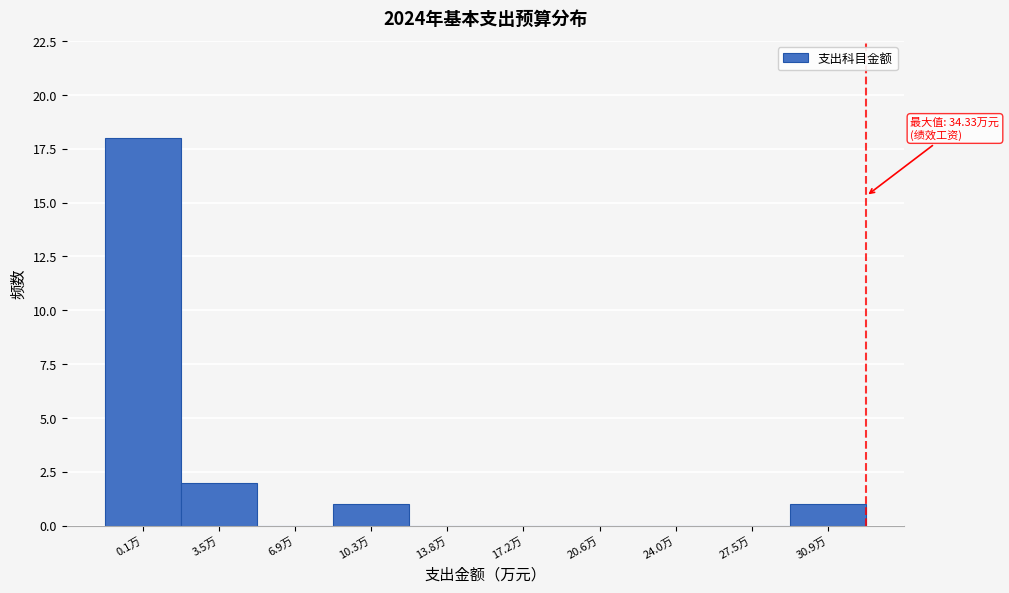

Reading left to right, transcribe all the data shown in this chart.

0.1万=18	3.5万=2	6.9万=0	10.3万=1	13.8万=0	17.2万=0	20.6万=0	24.0万=0	27.5万=0	30.9万=1